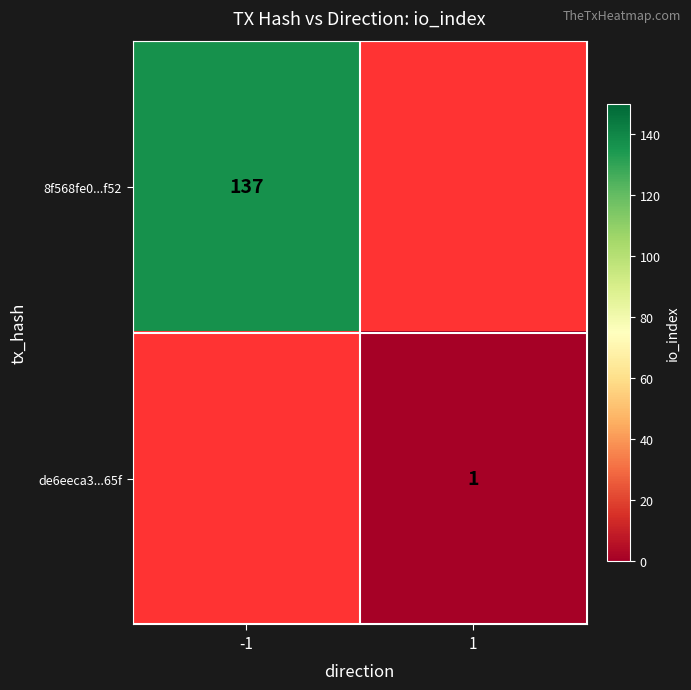

How many categories are shown in the chart?

2